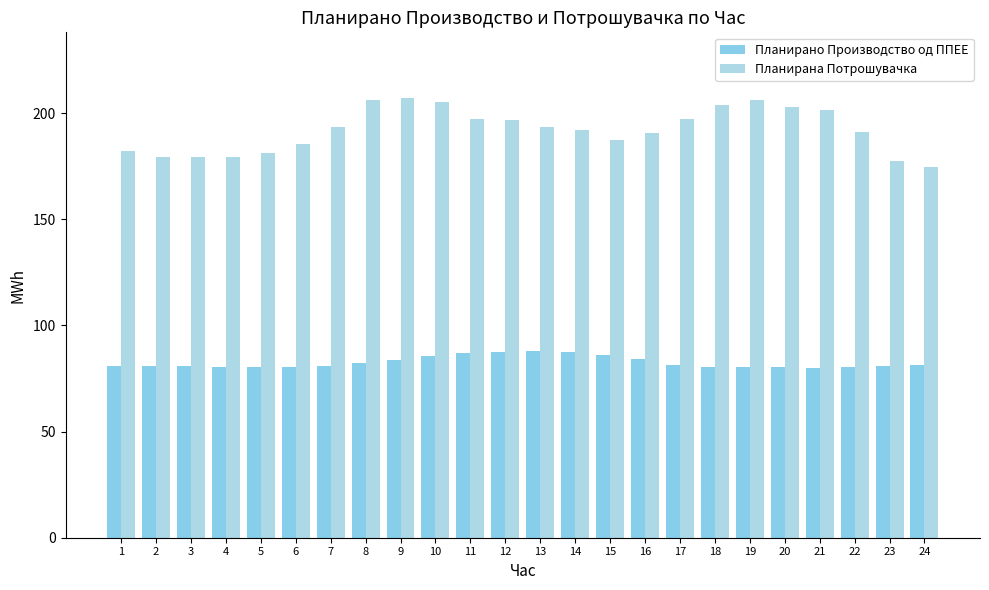

What is the average value of the Планирано Производство од ППЕЕ series?

82.5